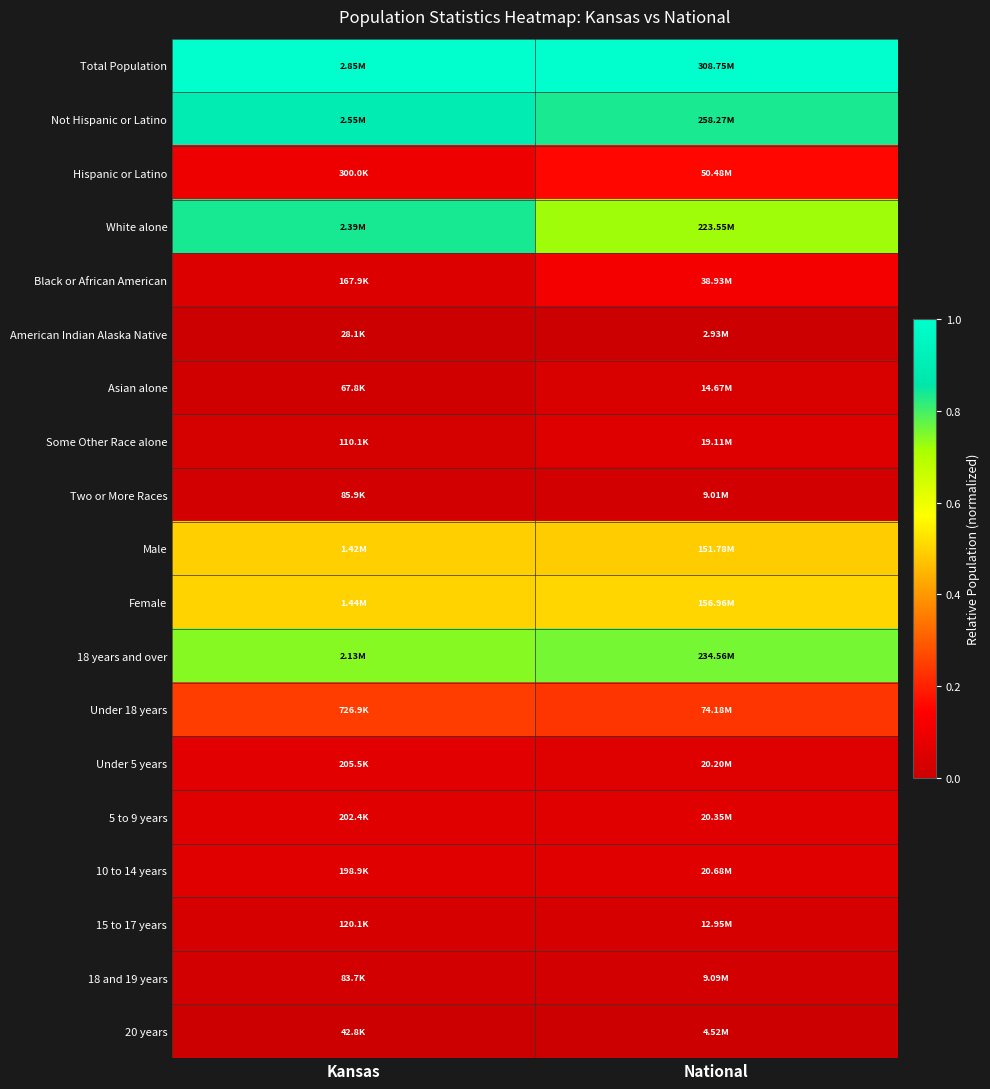

Between National and Kansas, which is larger?

National